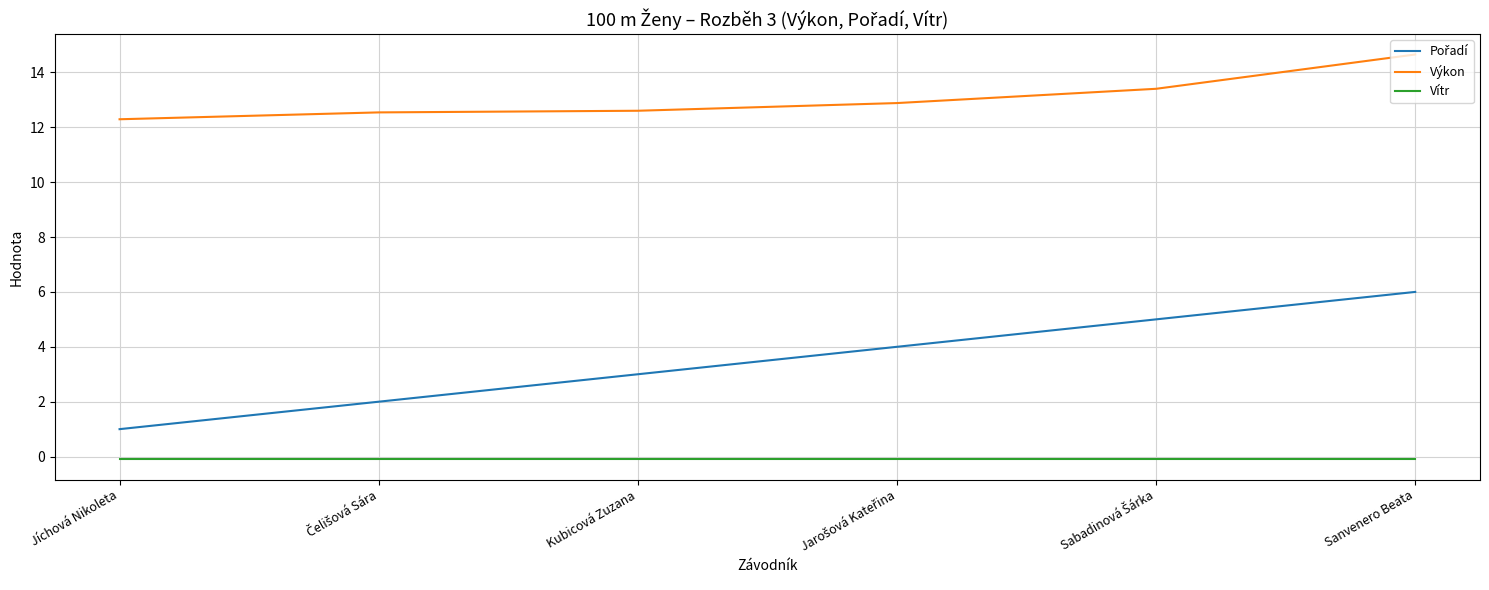

What is the difference between the maximum and minimum values in the Výkon series?

2.4